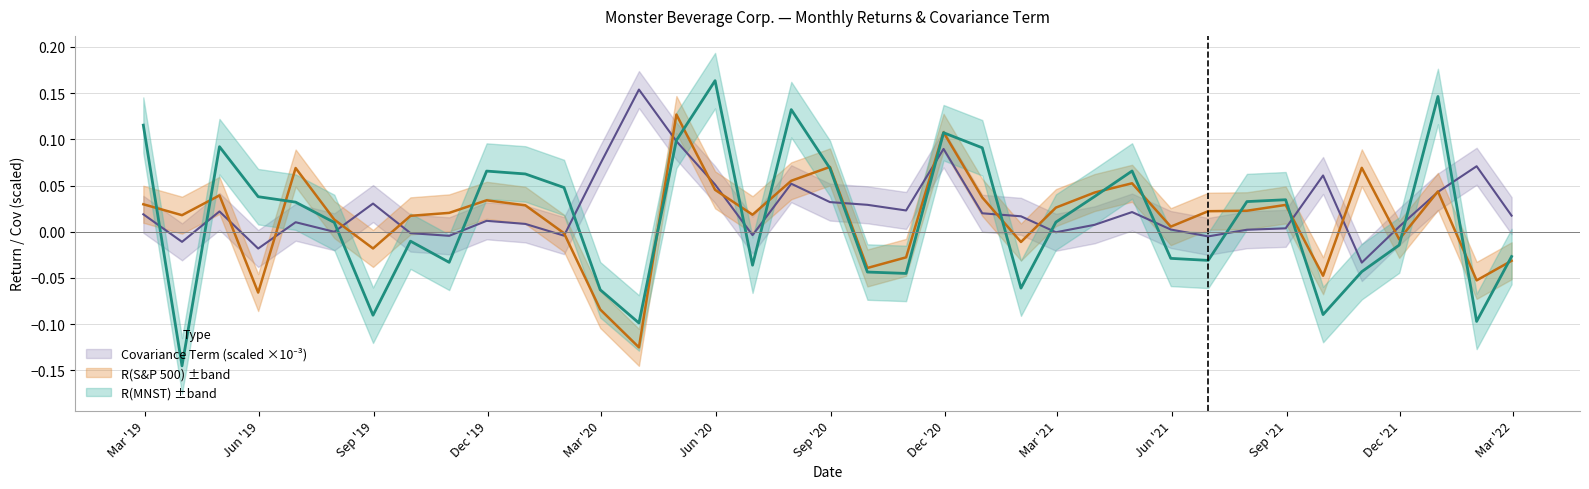

How many values in R(MNST) are above zero?

20